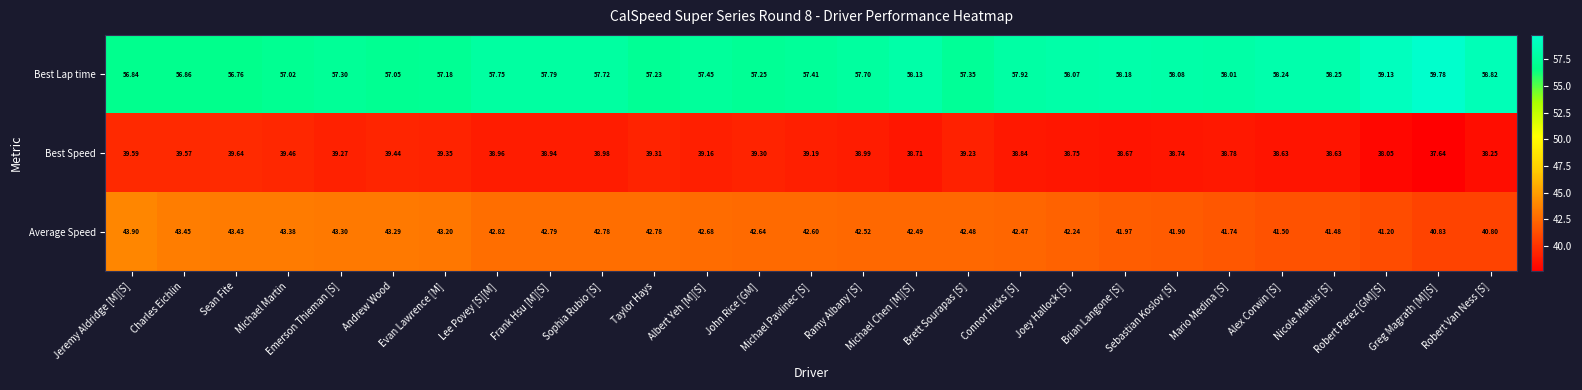

Which series has the largest total across all categories?

Best Lap time